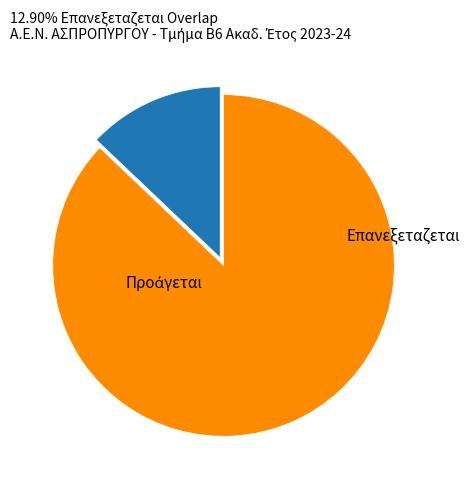

What percentage is the Επανεξεταζεται slice, to the nearest percent?

13%